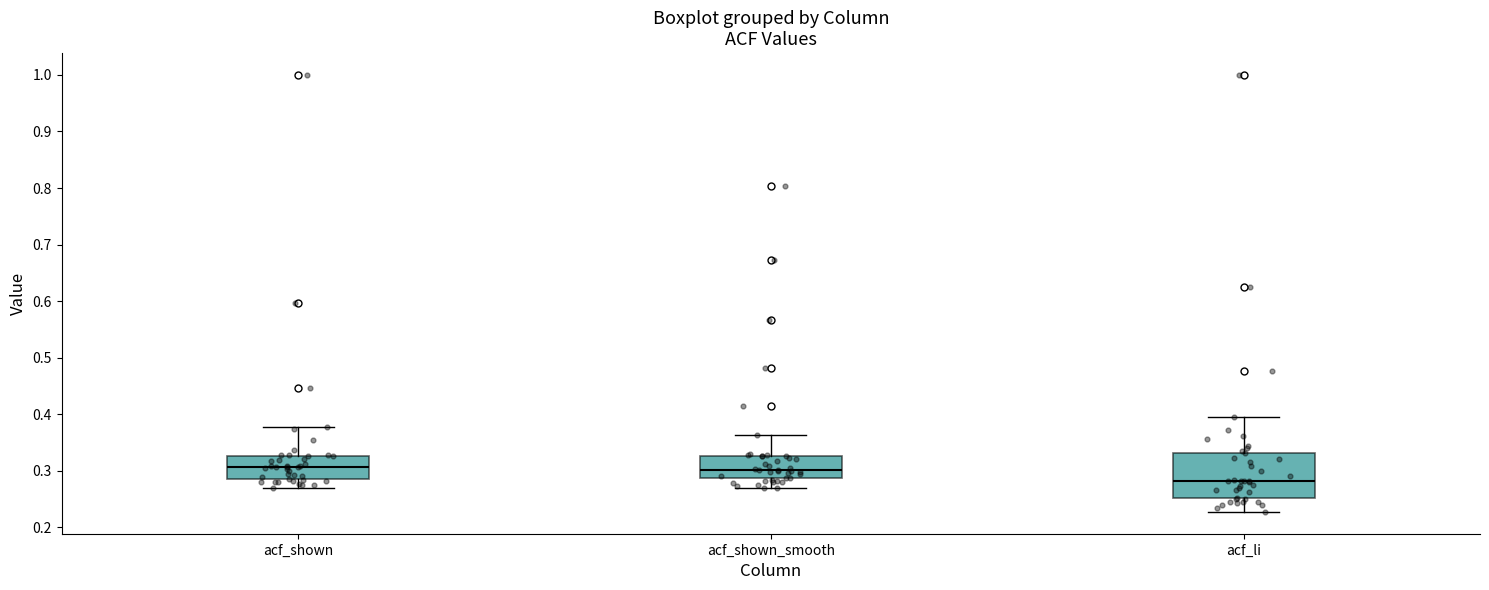

Which box is the tallest, from its lower edge to its upper edge?

acf_li